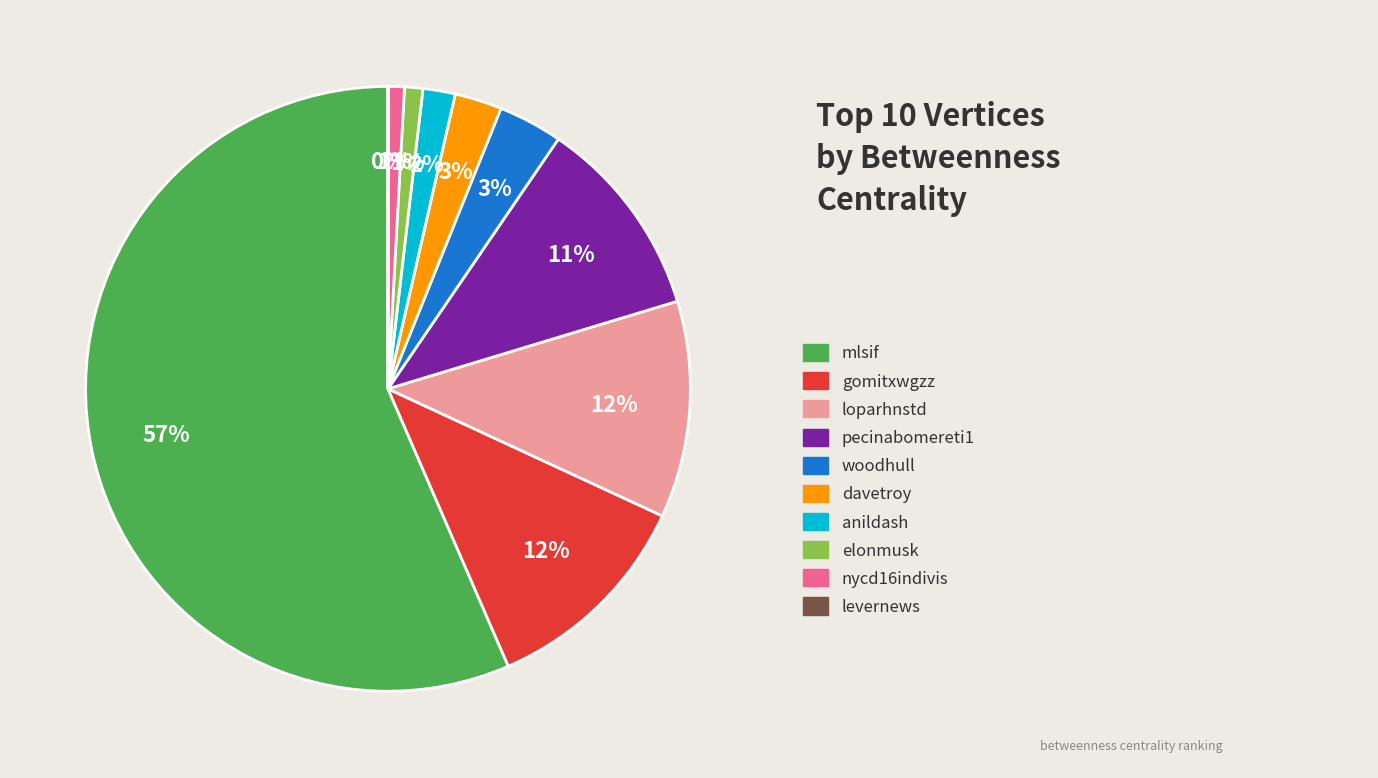

To the nearest percent, what is the average slice percentage?

10%